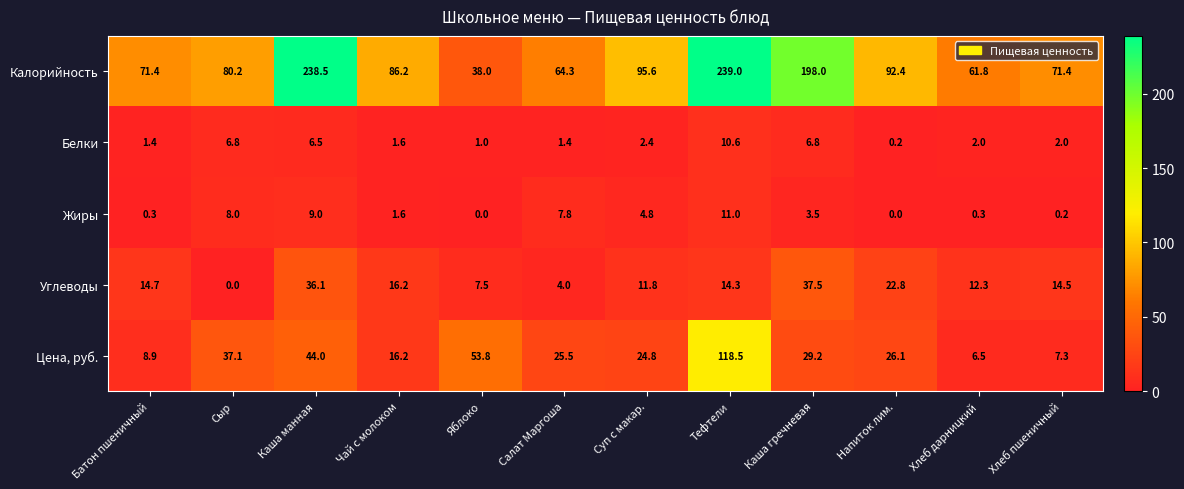

Which series has the largest total across all categories?

Калорийность